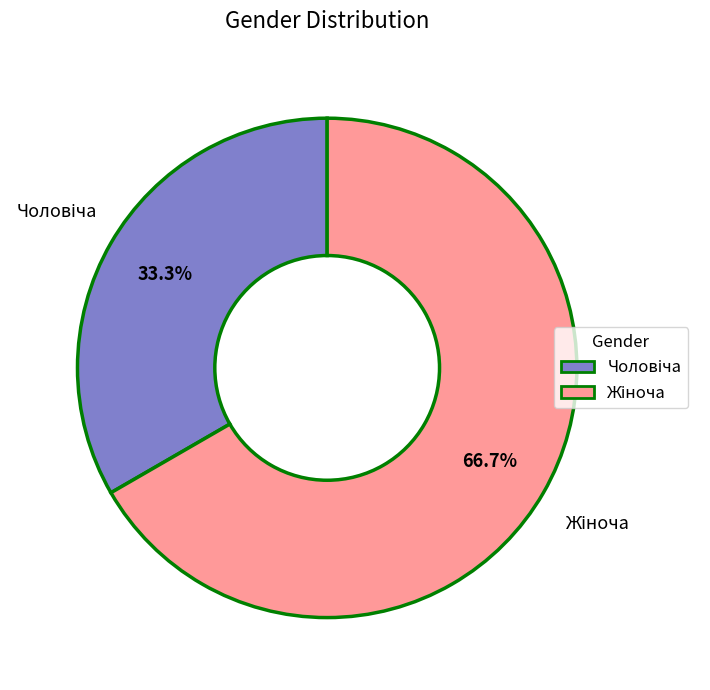

Is there any slice that represents more than half of the pie?

Yes